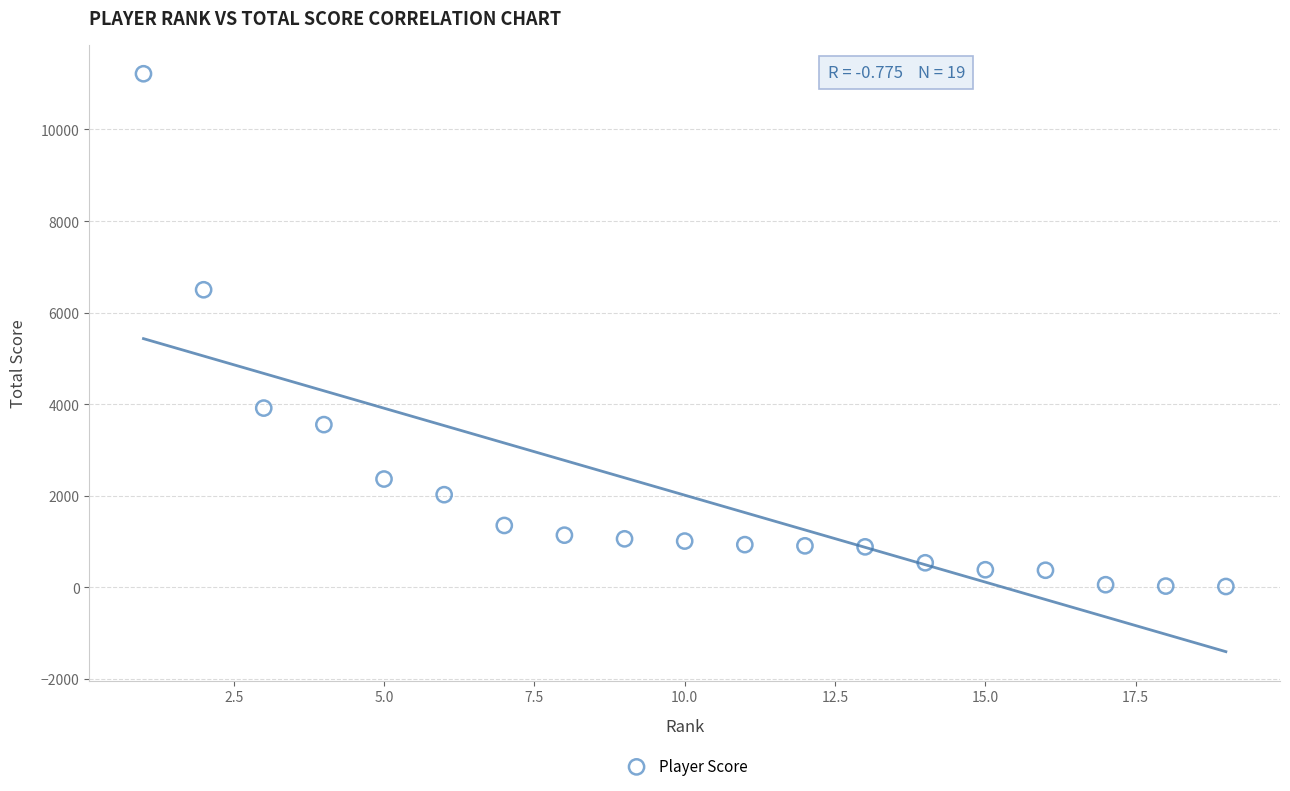

What is the range of Y values (max minus min)?

11197